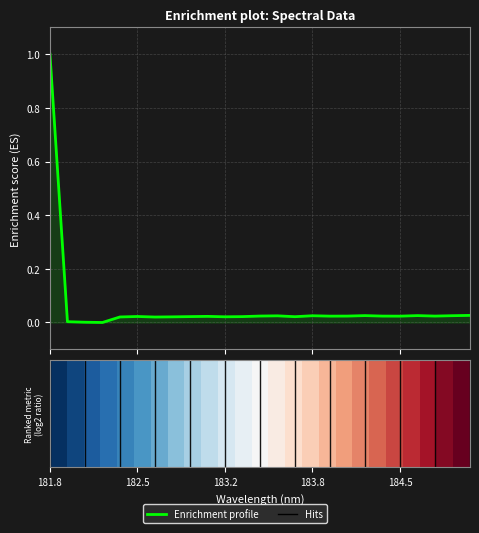

Is this an area chart (filled region under the line)?

No